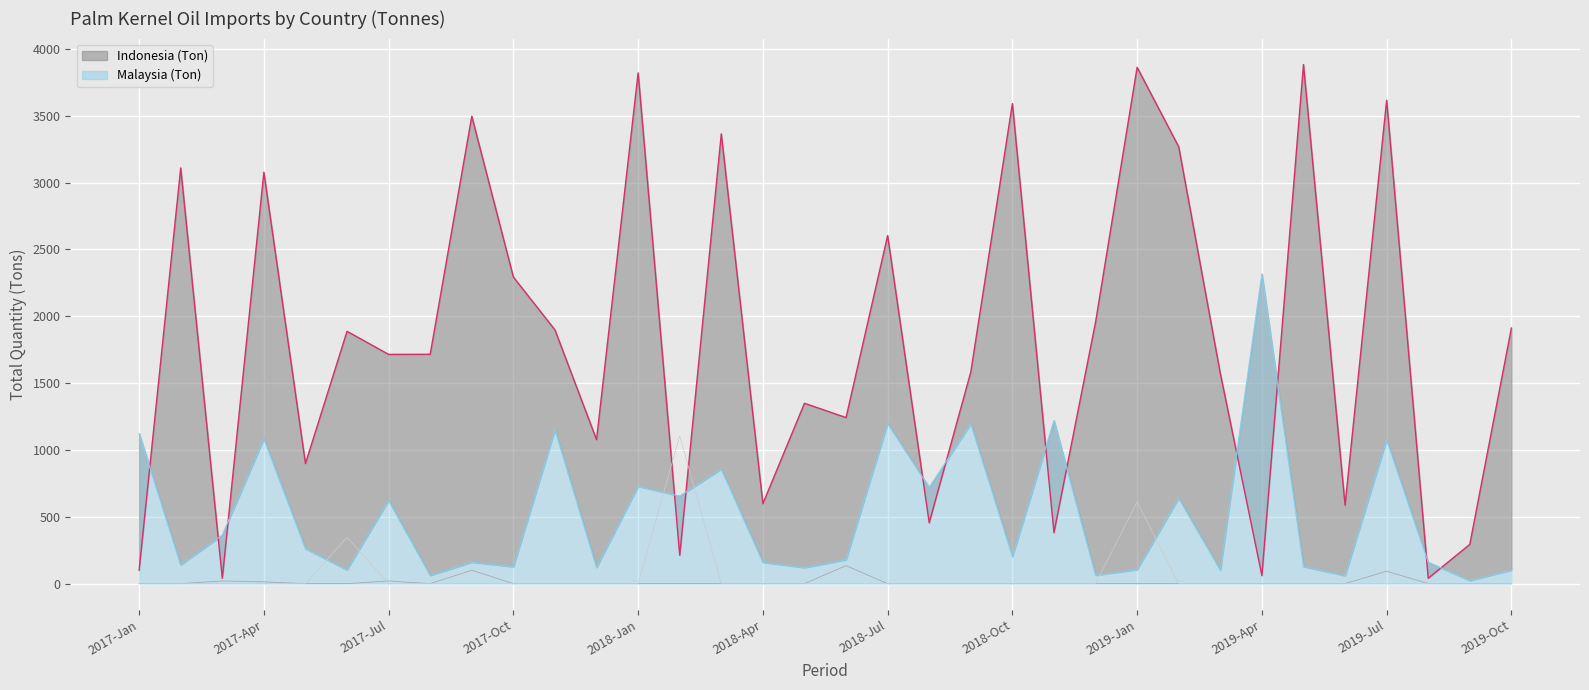

True or false: China (Ton) has more than 2 interior local peaks.

True